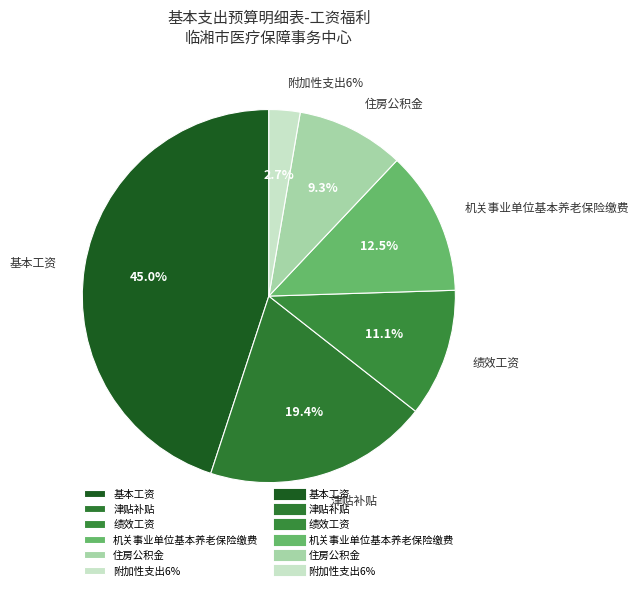

Which category has the biggest portion of the pie?

基本工资